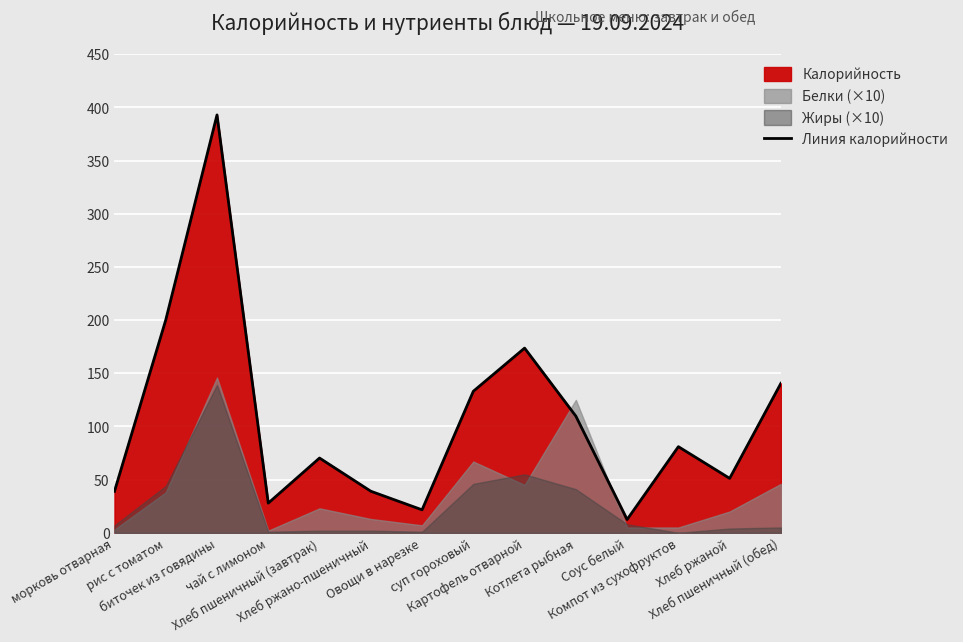

True or false: the data shows 47.4 at суп гороховый.

False